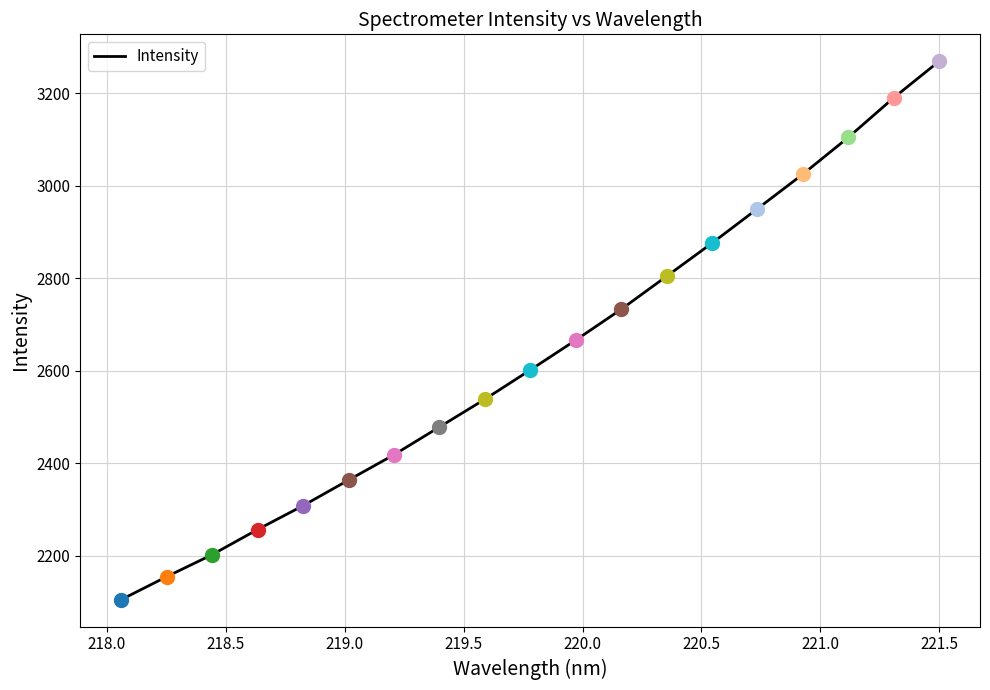

What is the difference between the maximum and minimum values?

1163.2